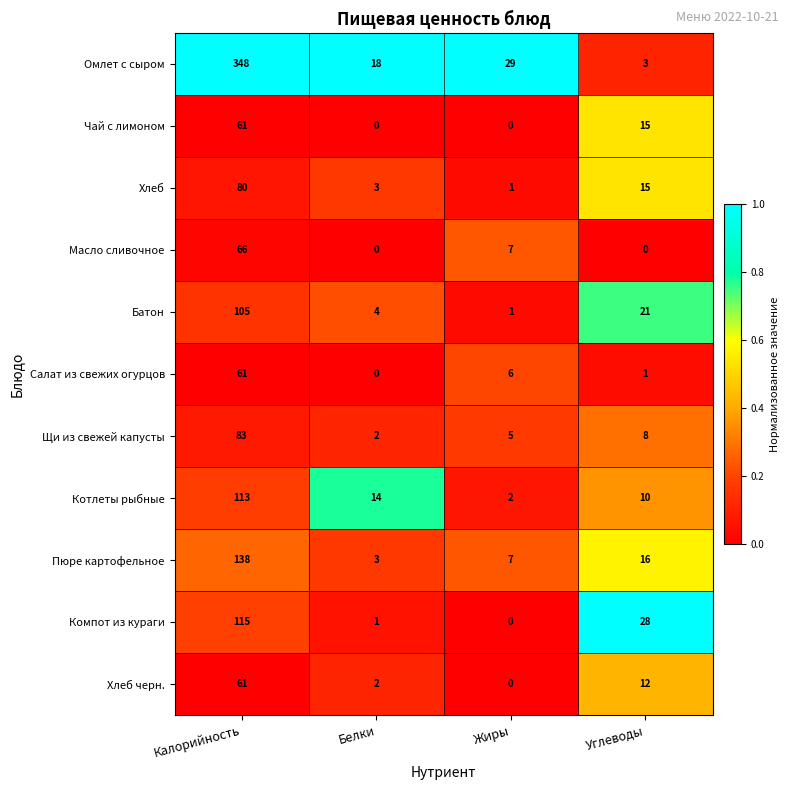

The Масло сливочное series shows 0 at Углеводы. True or false?

True